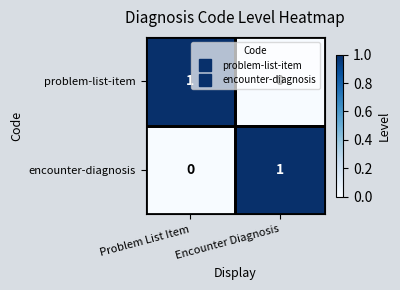

Rank the series at Encounter Diagnosis from lowest to highest value.

problem-list-item, encounter-diagnosis